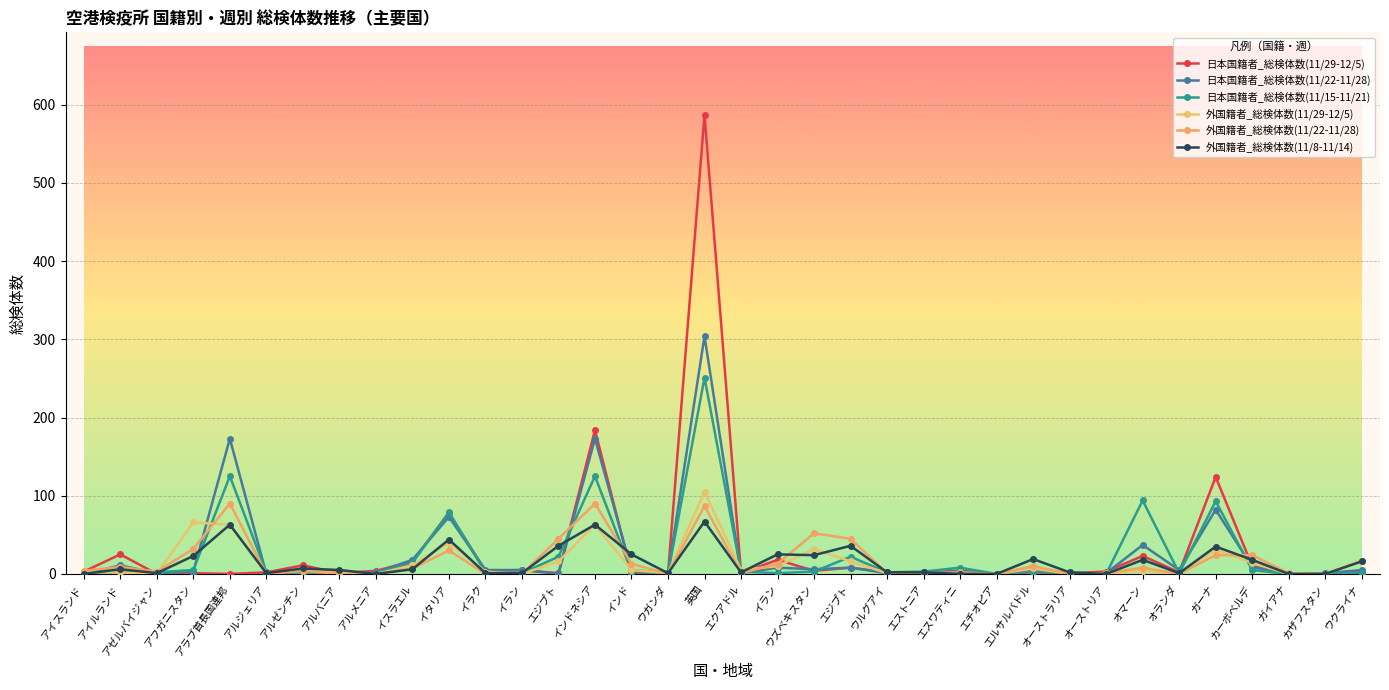

How many data points does each series have?

36